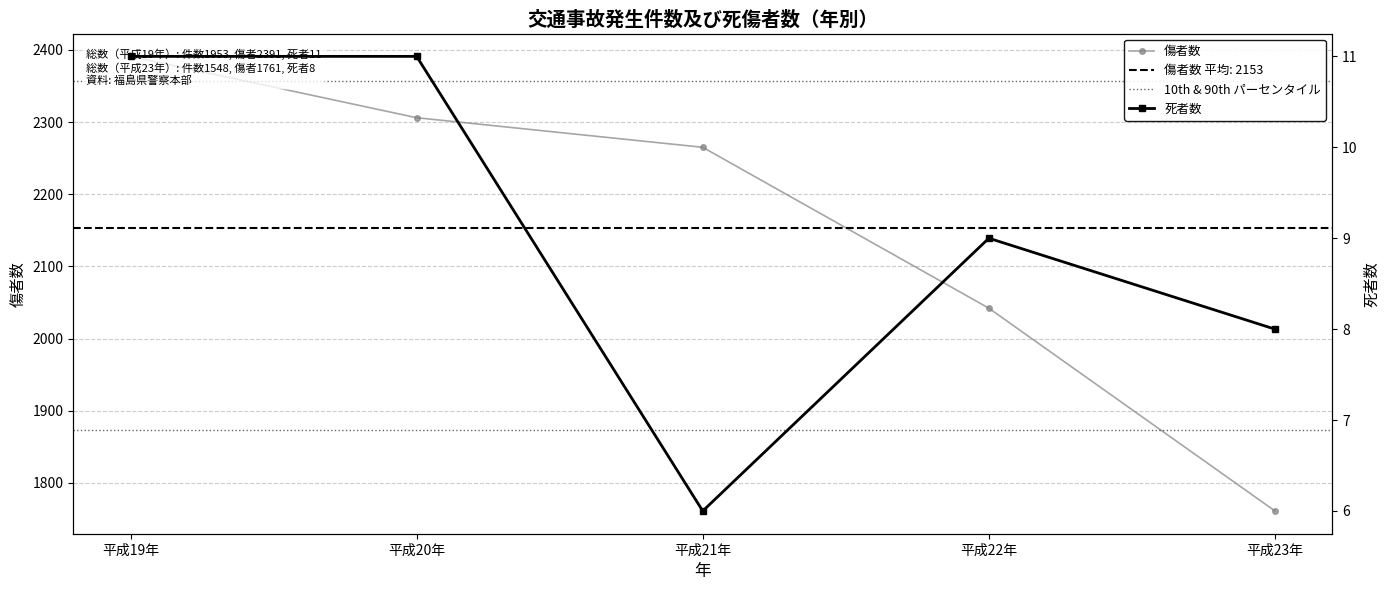

What is the label of the 1st point from the right?

平成23年